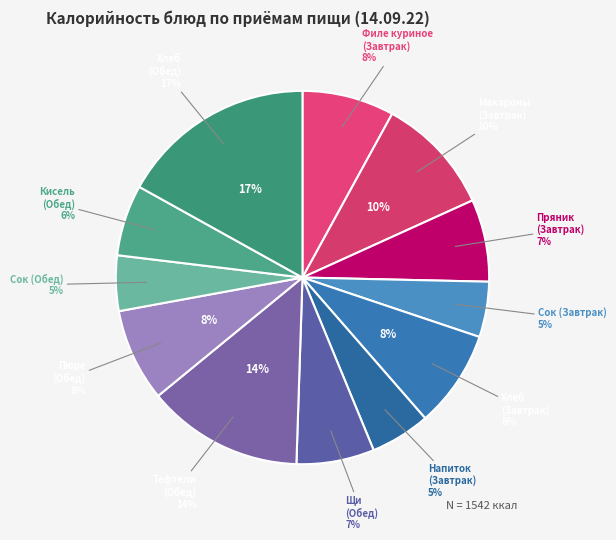

Does any single category account for the majority?

No